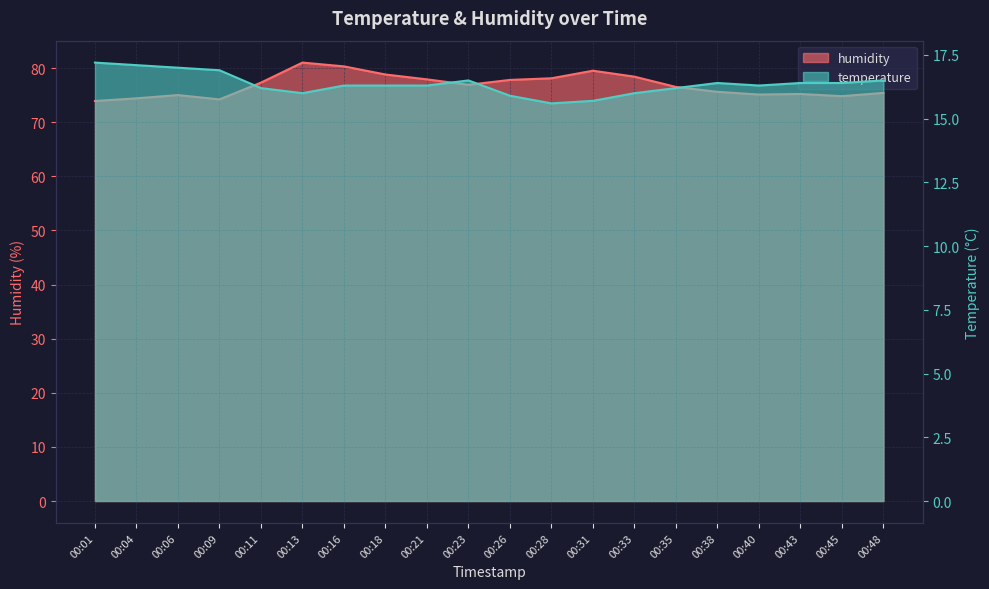

Does the chart display data point markers on the line(s)?

No